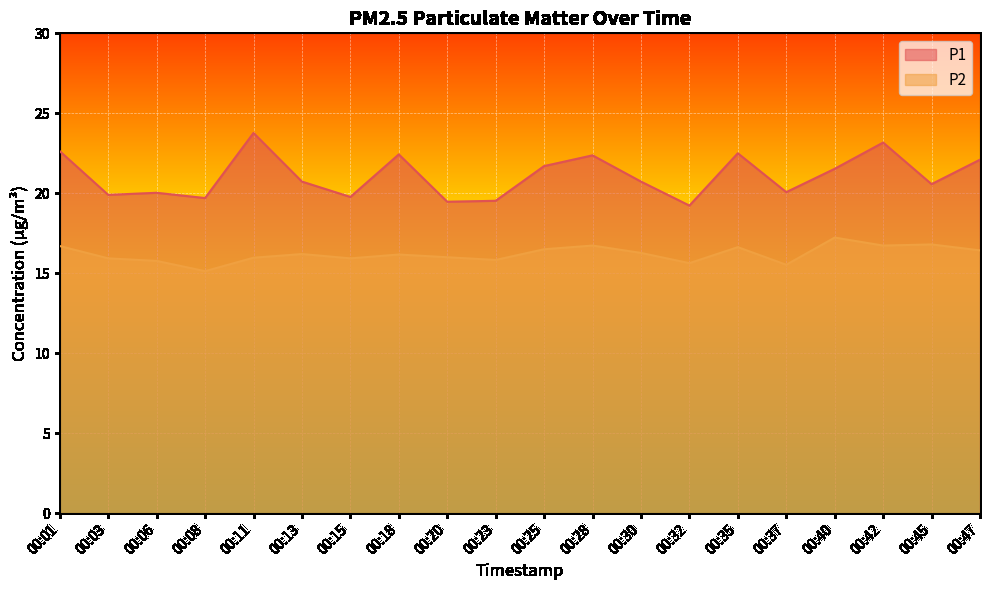

True or false: P1 and P2 cross at least once.

False